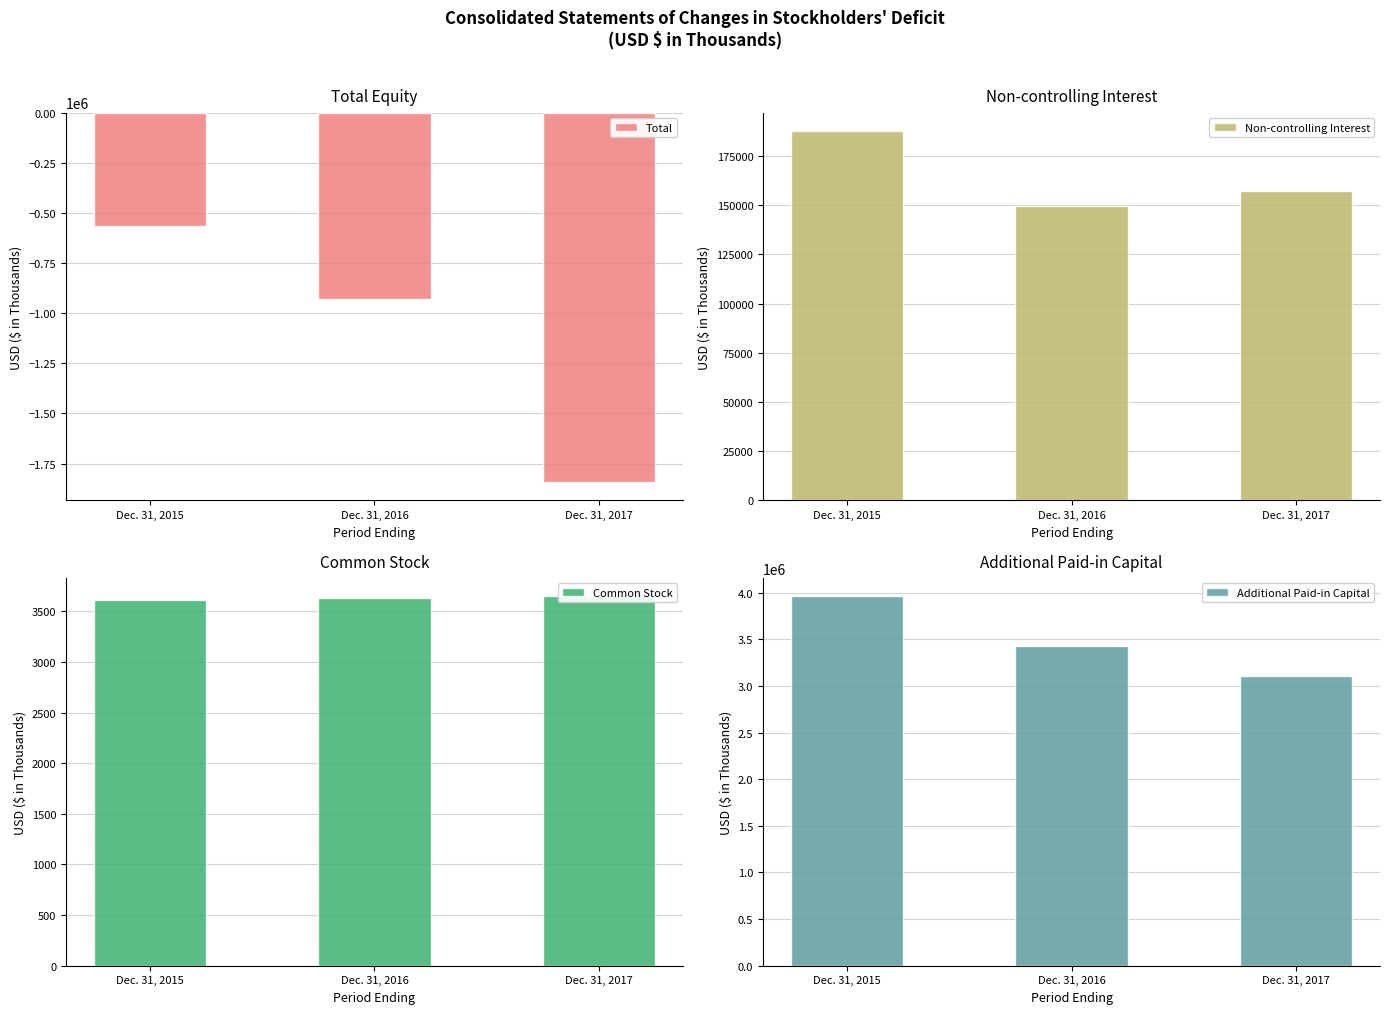

Which category has the lowest value in the Total series?

Dec. 31, 2017